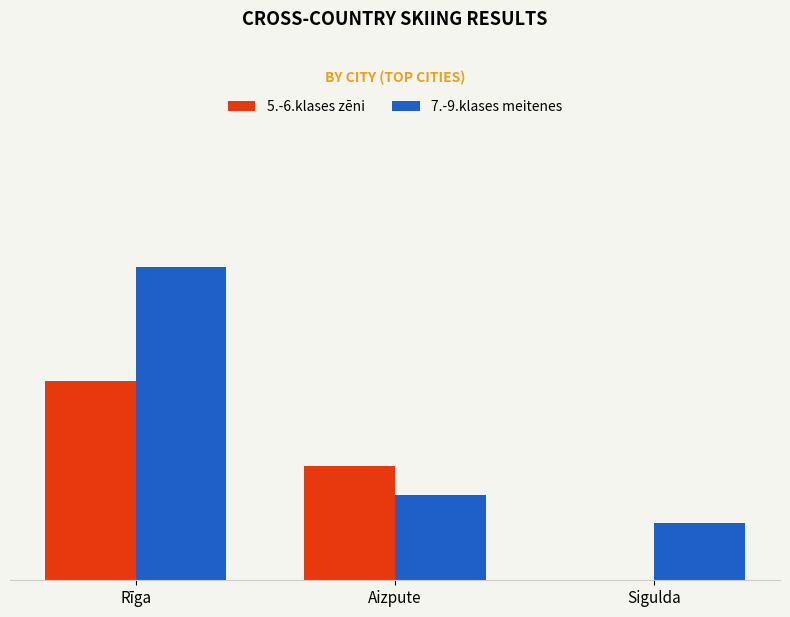

At which label is 5.-6.klases zēni closest to 3?

Aizpute